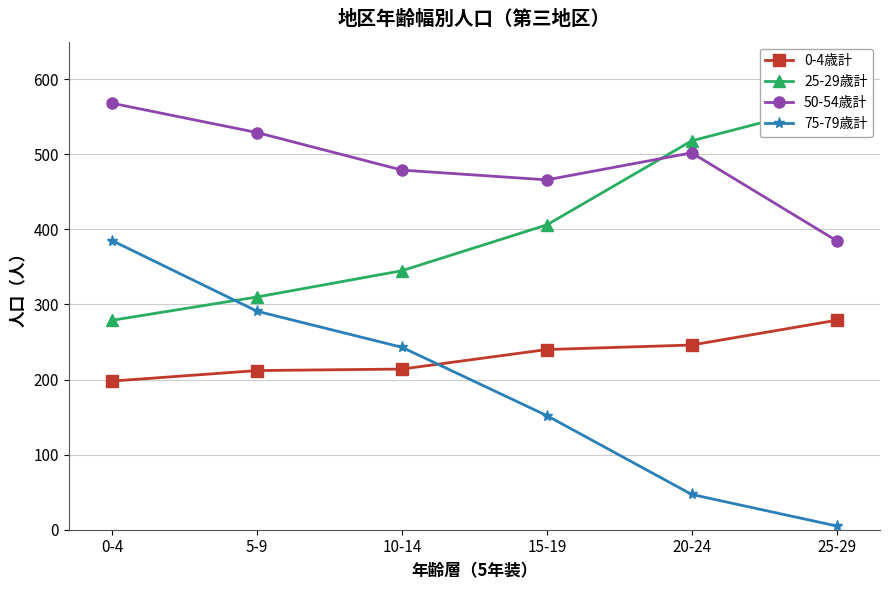

What is the label of the 6th point from the right?

0-4